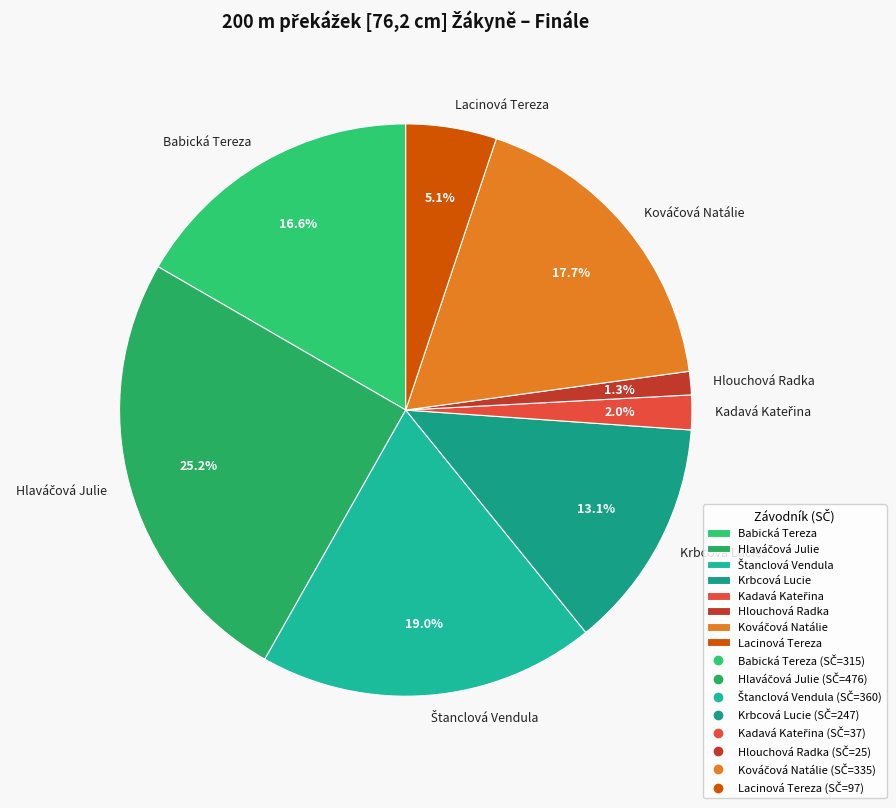

How many slices are in this pie chart?

8